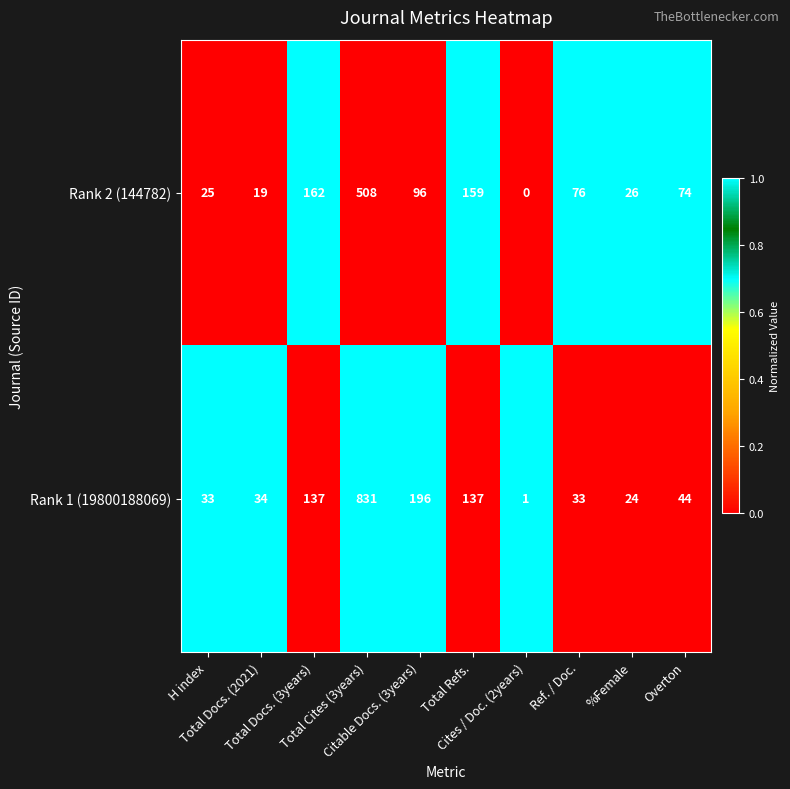

List the series in order of their overall mean, lowest first.

Rank 2 (144782), Rank 1 (19800188069)